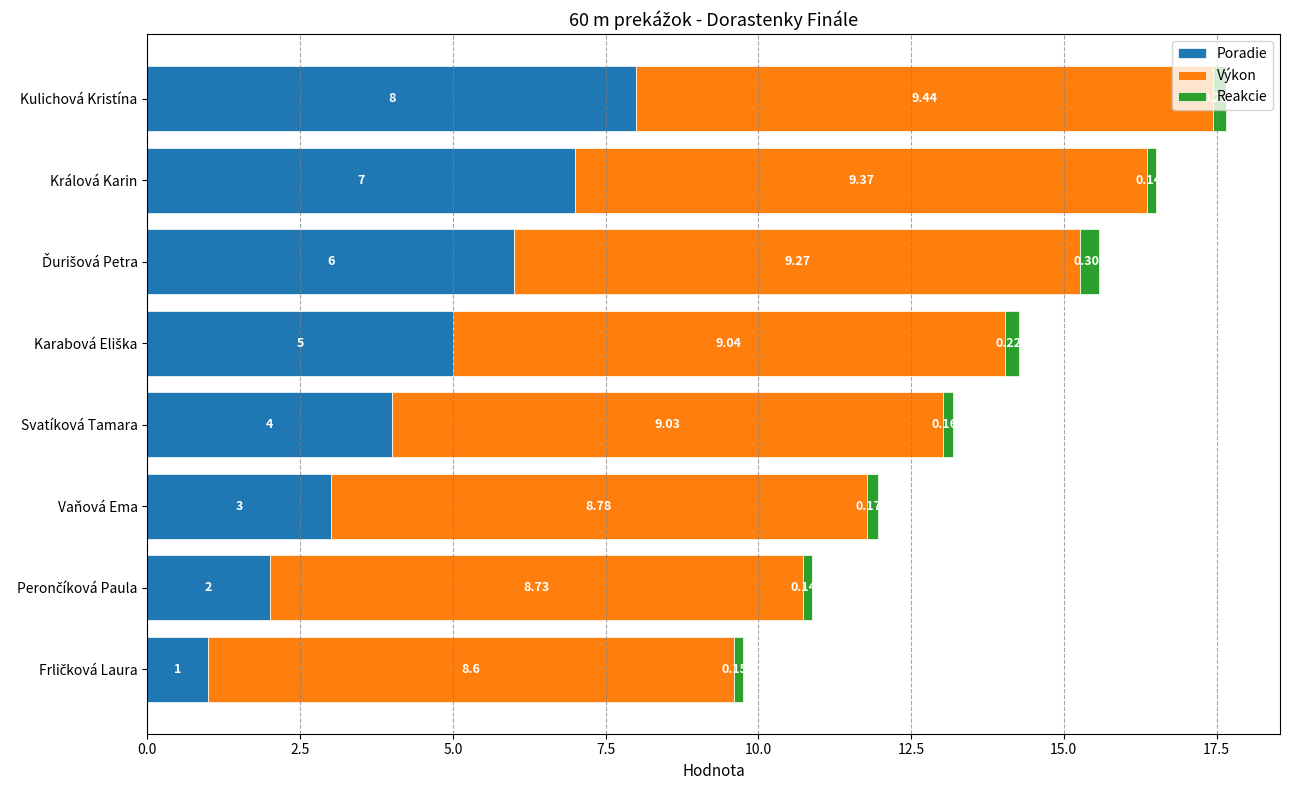

At which label is Poradie closest to 4?

Svatíková Tamara